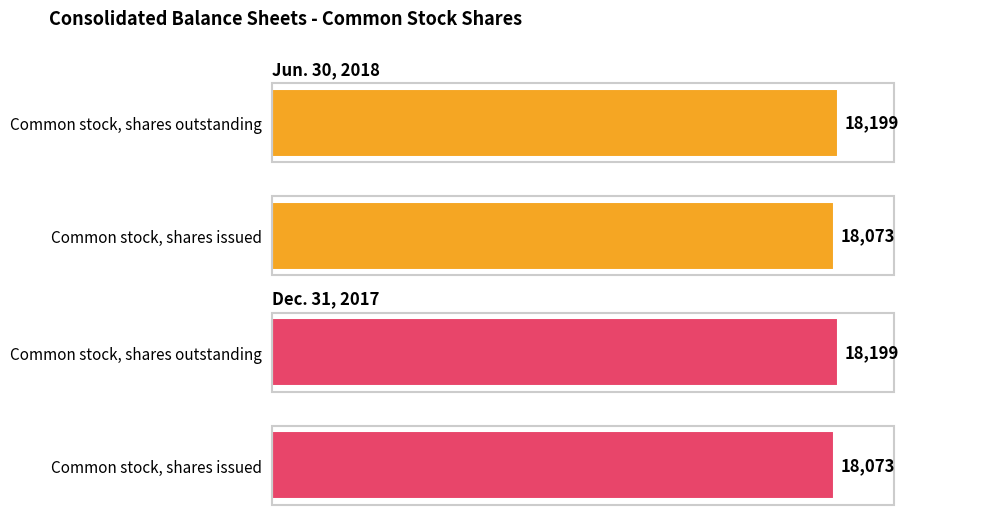

Which series has the largest range (max minus min)?

Jun. 30, 2018